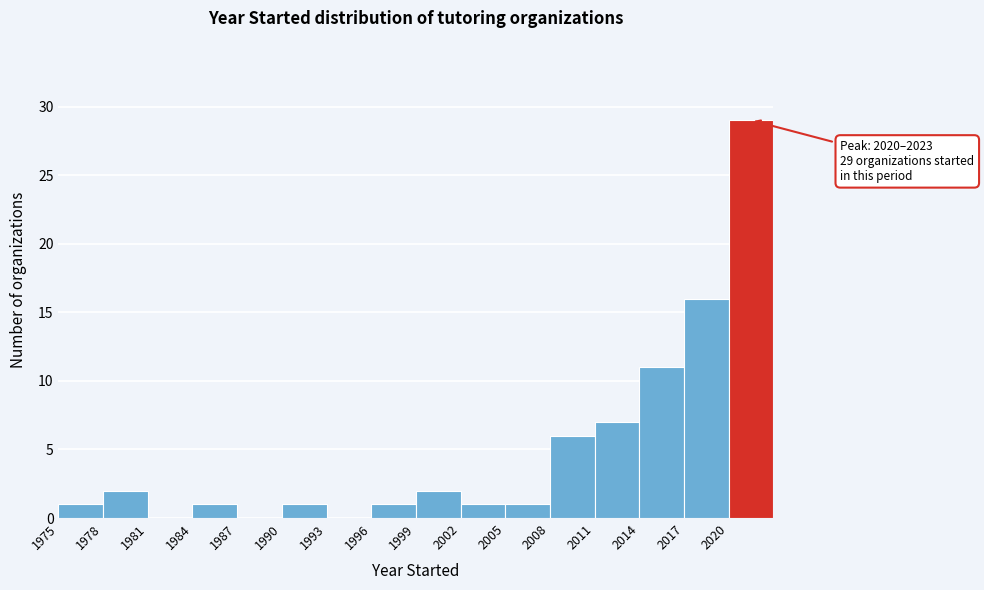

Over which range of the x-axis is the bar tallest?

2020 to 2023